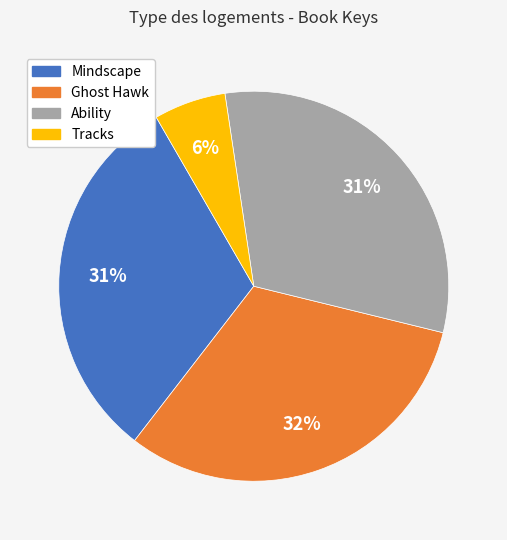

Which slice is the smallest?

Tracks